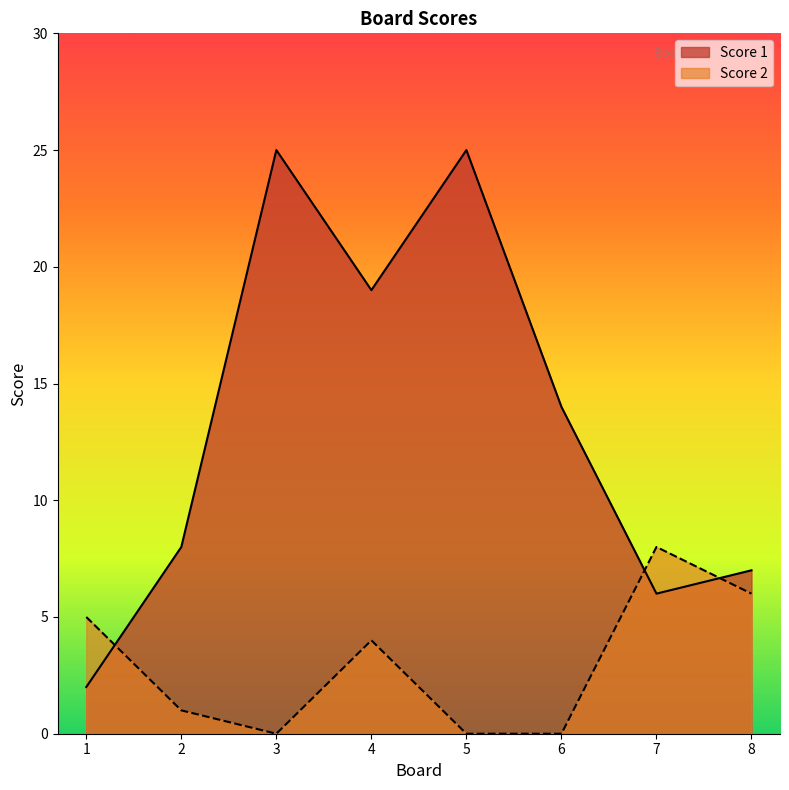

The Score 2 series shows 0 at 6. True or false?

True